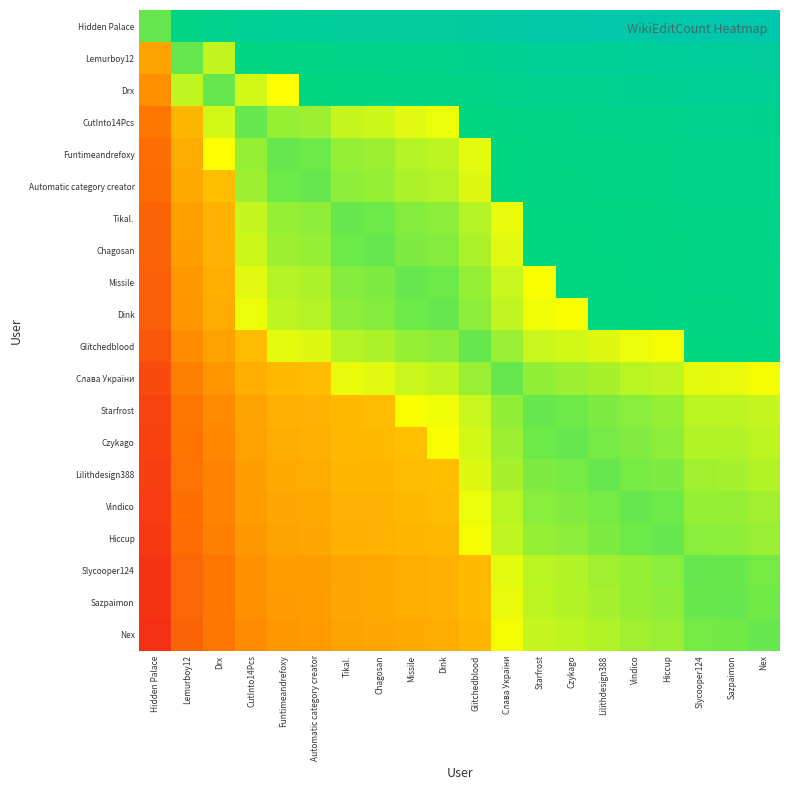

Which category has the highest value across all series?

Nex